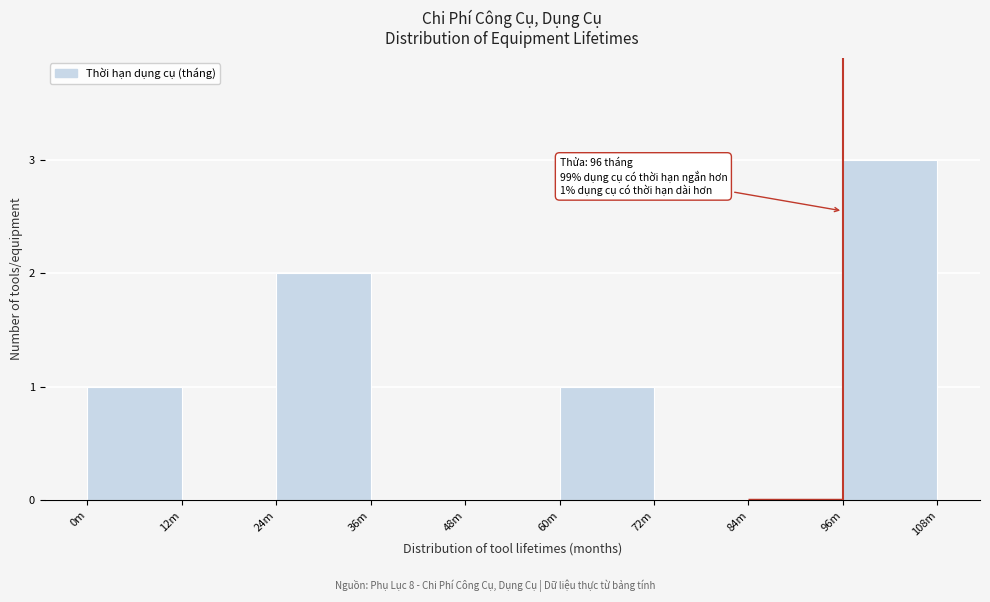

Reading left to right, transcribe all the data shown in this chart.

0m=1	12m=0	24m=2	36m=0	48m=0	60m=1	72m=0	84m=0	96m=3